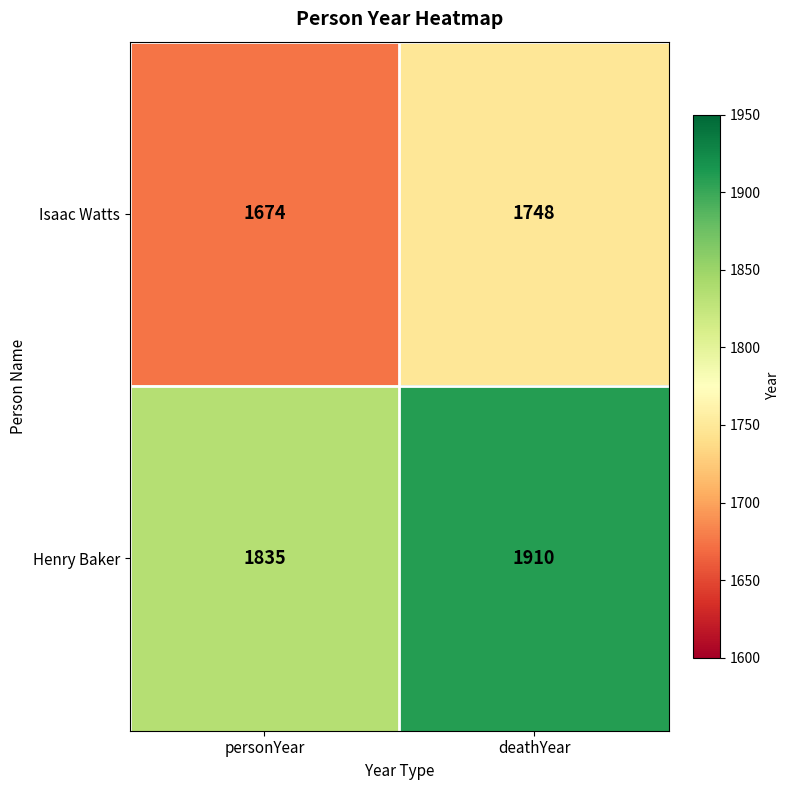

What is the smallest value displayed?

1674